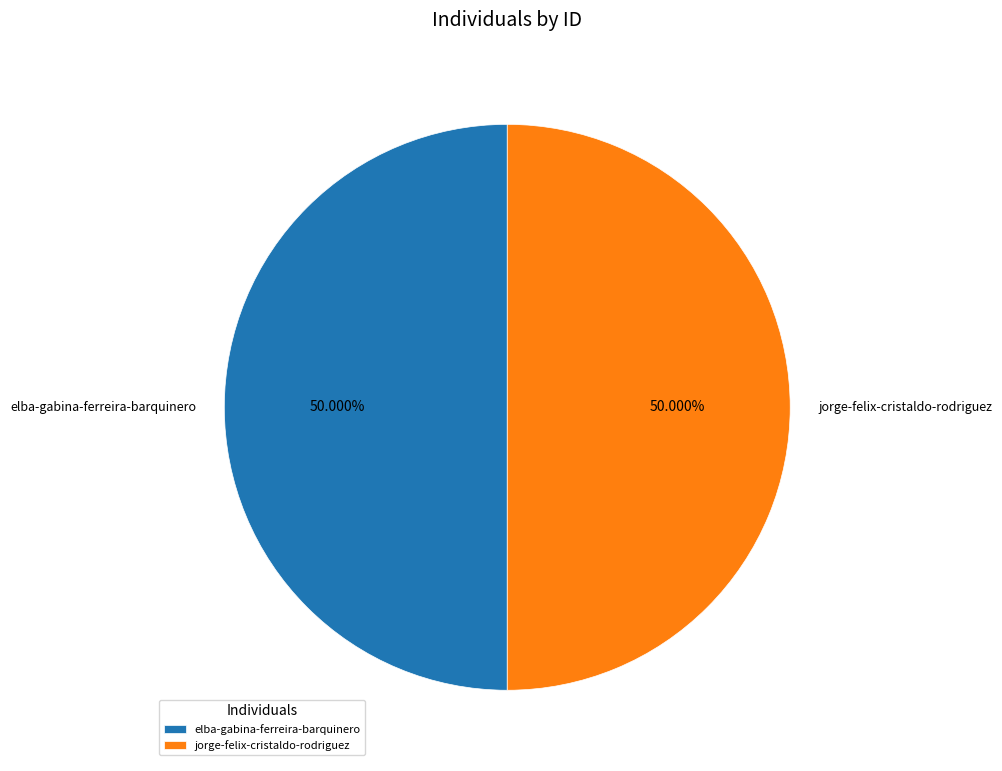

What percentage is the elba-gabina-ferreira-barquinero slice, to the nearest percent?

50%